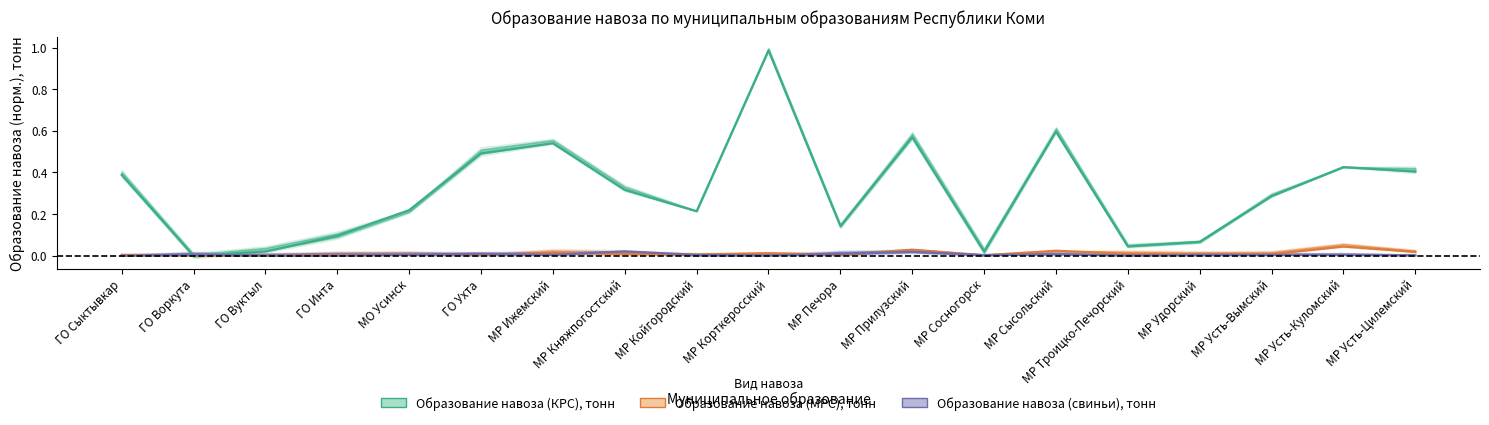

What position from the right is МР Сосногорск?

7